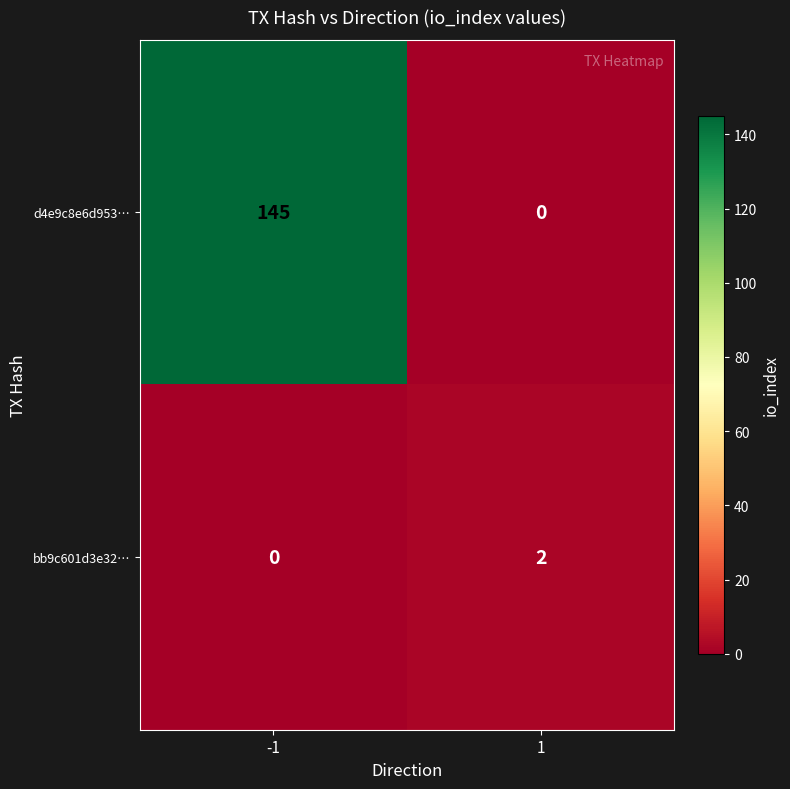

What is the approximate value of d4e9c8e6d953… at -1, to the nearest 50?

150